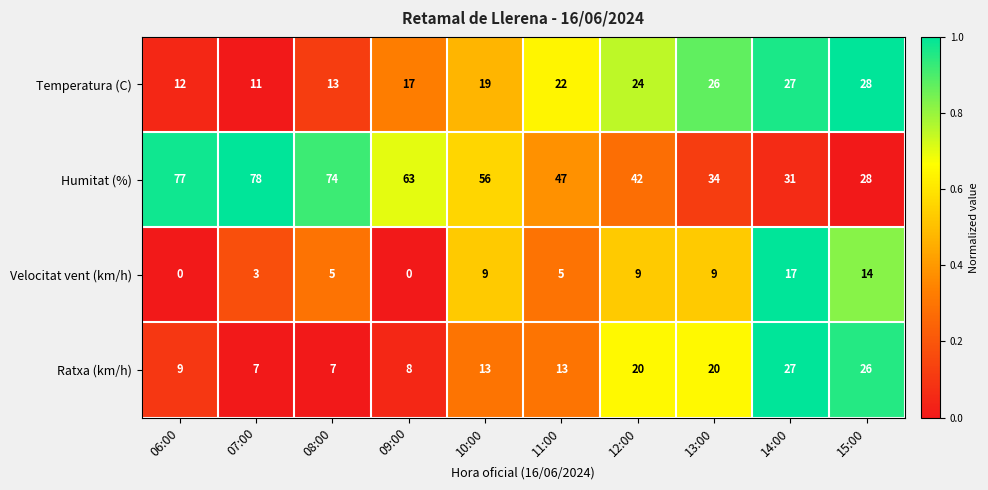

Which category has the highest value across all series?

07:00